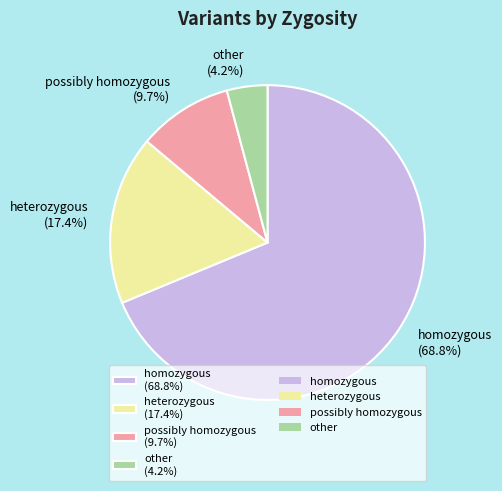

To the nearest percent, what is the combined percentage of homozygous and other?

73%